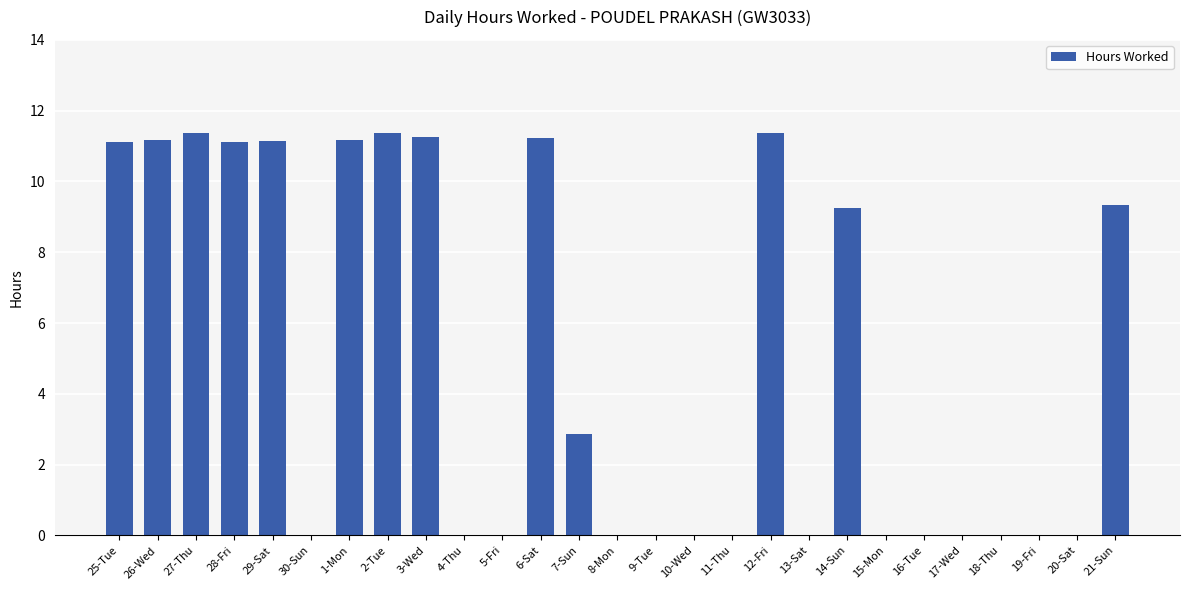

Is it true that the value at 16-Tue is 0.0?

True